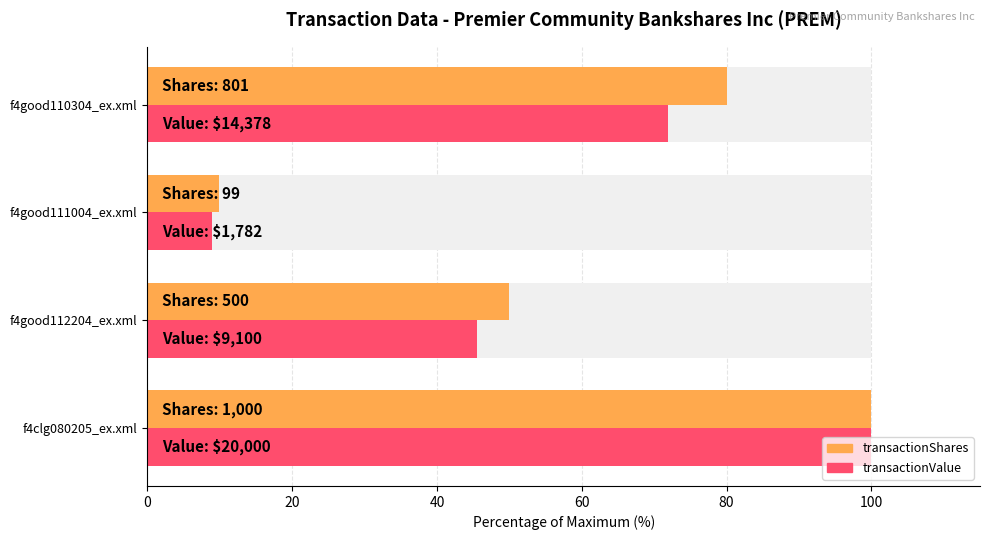

What are all the series names shown in the legend?

transactionShares, transactionValue